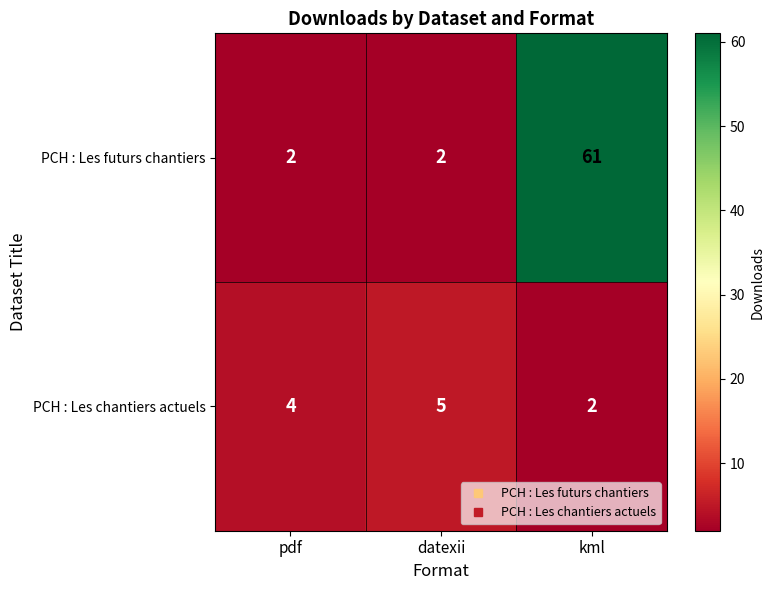

Count the PCH : Les chantiers actuels values in the range 2 to 5.

3